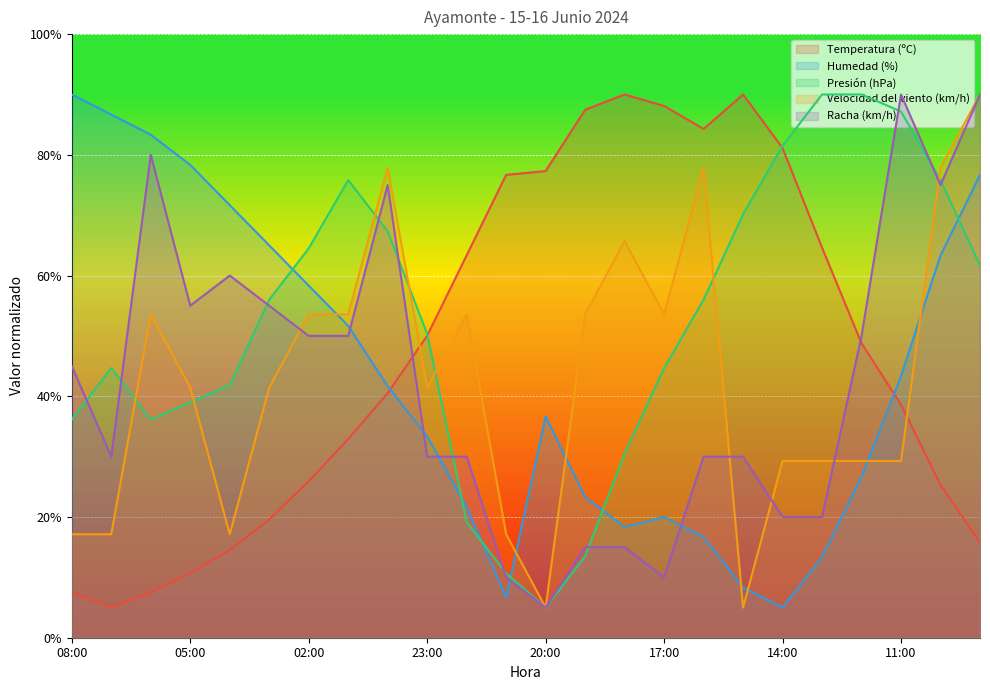

What is the highest value of the Velocidad del viento (km/h) series?

90.0